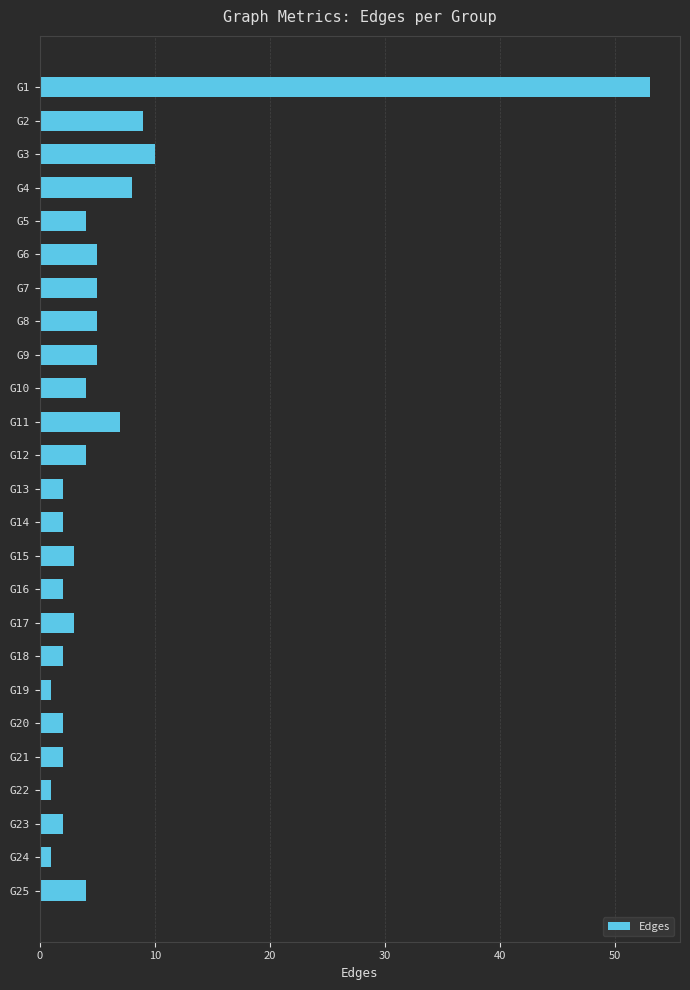

What is the ratio of the value at G1 to the value at G4?

6.6